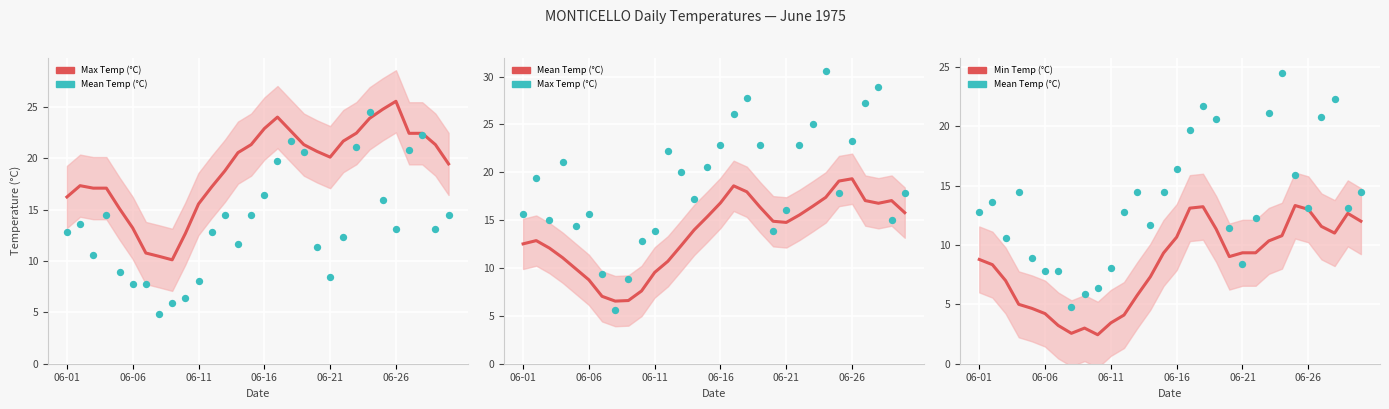

What are all the series names shown in the legend?

Max Temp (°C), Mean Temp (°C), Min Temp (°C)